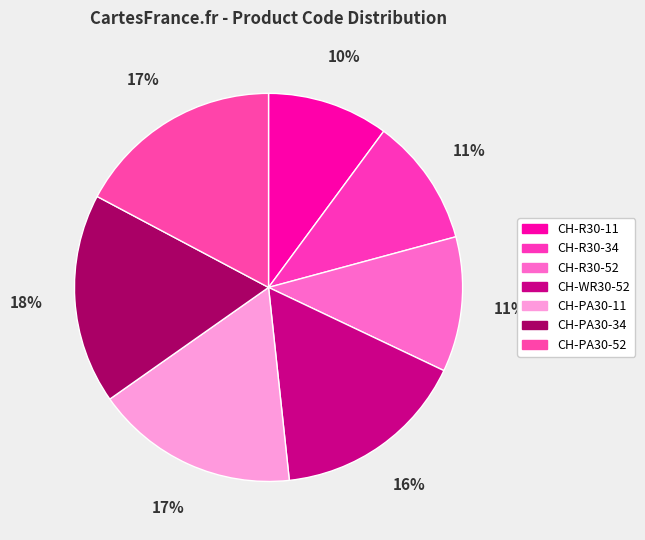

How many segments does this pie chart have?

7